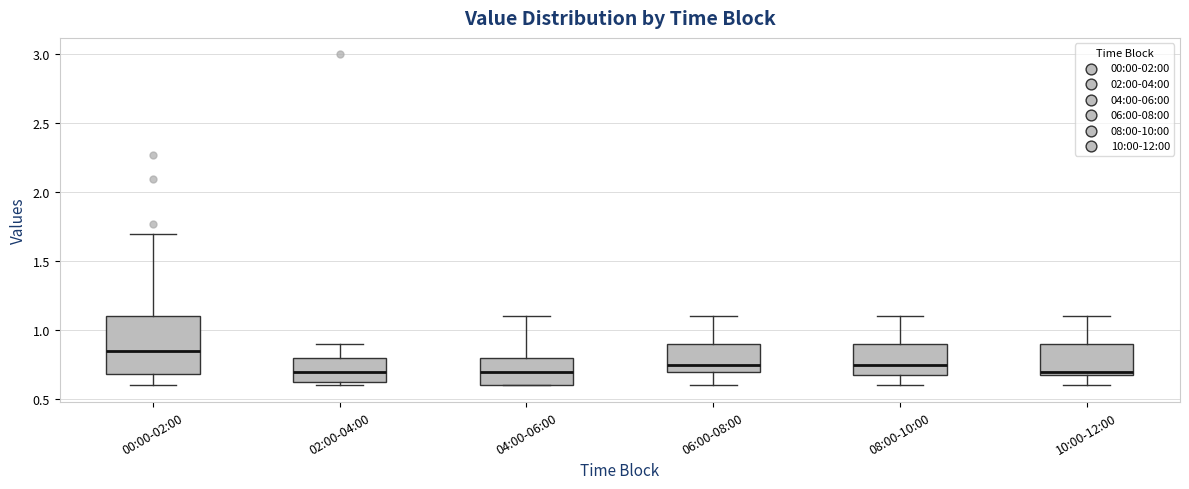

Reading left to right, read every box against the y-axis: the position of its median line, the range the box covers, and the ends of its whiskers. The values are not printed on the chart, so give them approximately, as read against the axis.

00:00-02:00: median 0.85, box 0.70 to 1.10, whiskers 0.60 to 1.70
02:00-04:00: median 0.70, box 0.60 to 0.80, whiskers 0.60 (just below the box's lower edge) to 0.90
04:00-06:00: median 0.70, box 0.60 to 0.80, whiskers 0.60 to 1.10
06:00-08:00: median 0.75, box 0.70 to 0.90, whiskers 0.60 to 1.10
08:00-10:00: median 0.75, box 0.70 to 0.90, whiskers 0.60 to 1.10
10:00-12:00: median 0.70 (just above the box's lower edge), box 0.70 to 0.90, whiskers 0.60 to 1.10